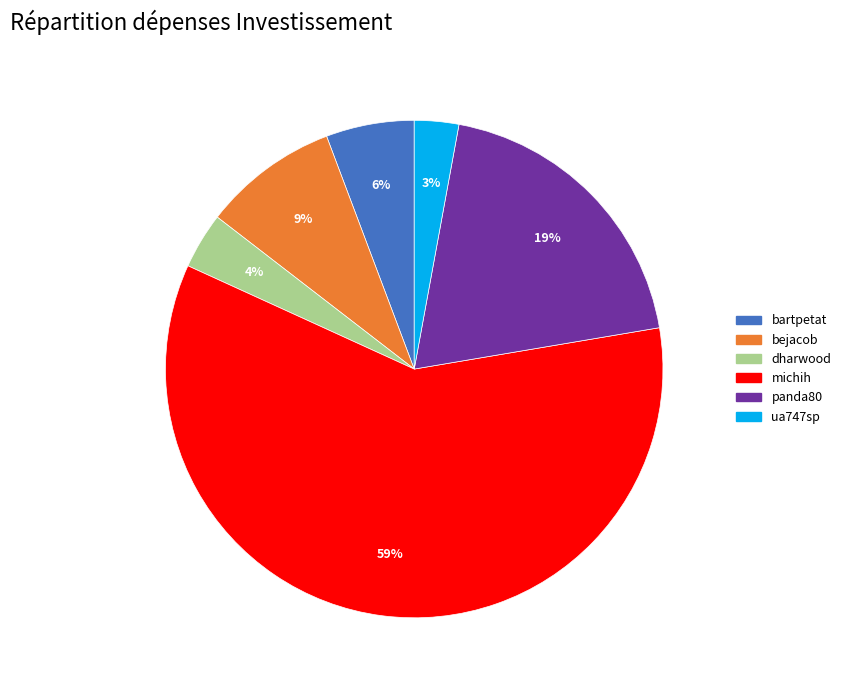

Which slice is the largest?

michih